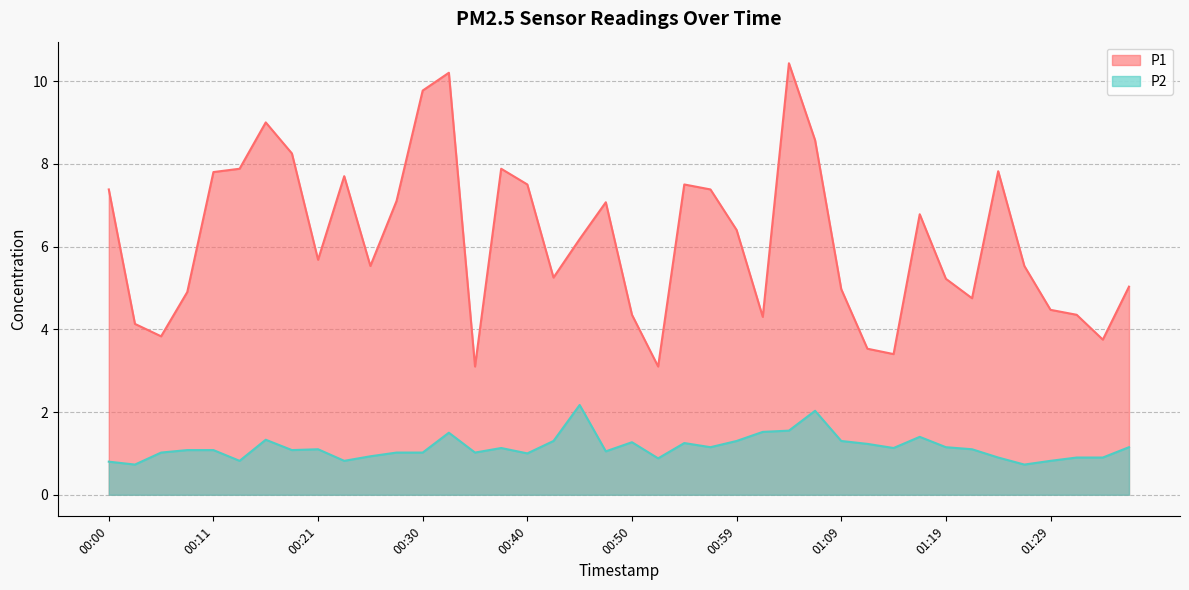

At 00:52, list the series in order from smallest to largest.

P2, P1